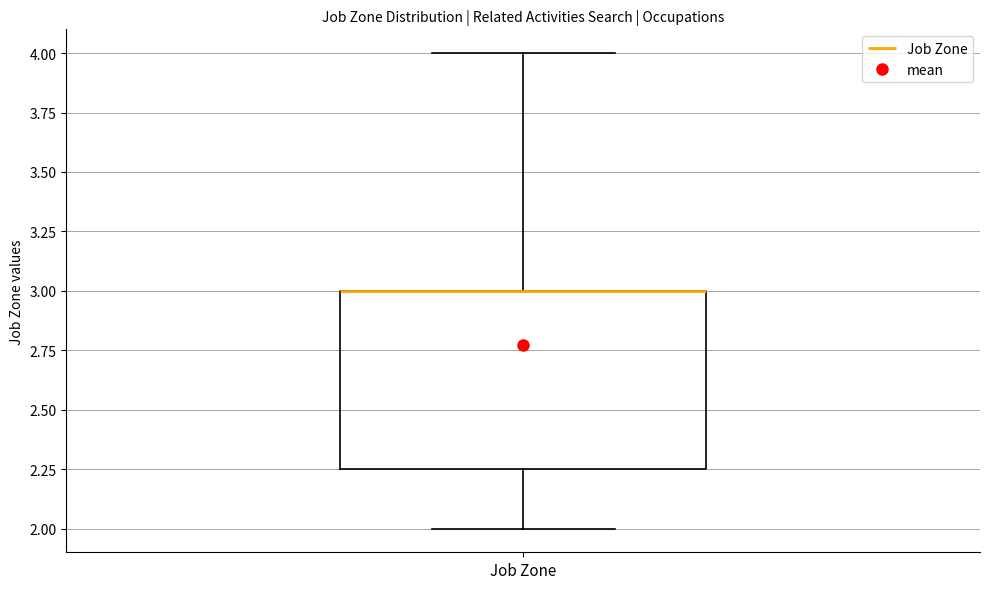

Transcribe this box plot: give where the median line is, the range the box spans, and where the two whiskers end, as read against the y-axis. The values are not printed on the chart, so give them approximately, as read against the axis.

median 3.00 (drawn on the box's upper edge), box 2.25 to 3.00, whiskers 2.00 to 4.00